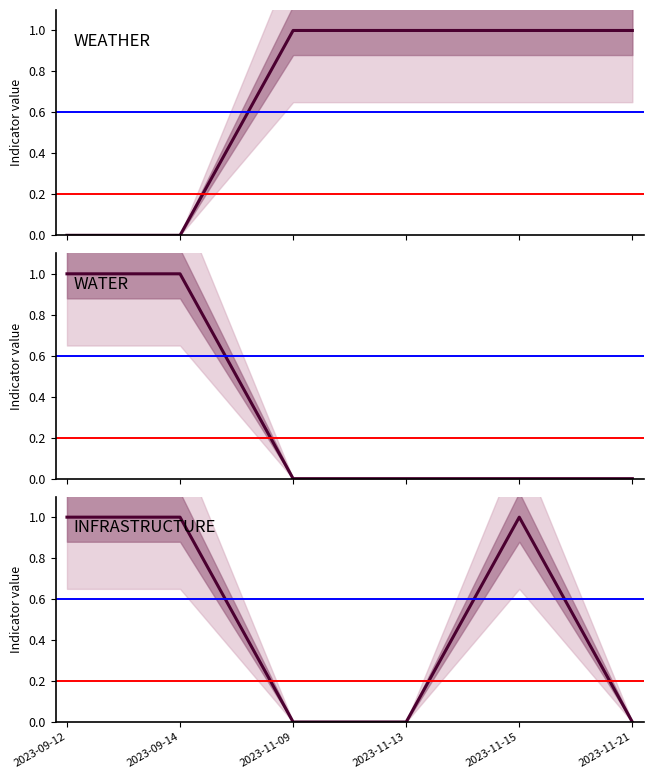

Is it true that WATER equals 0 at 2023-11-09?

False